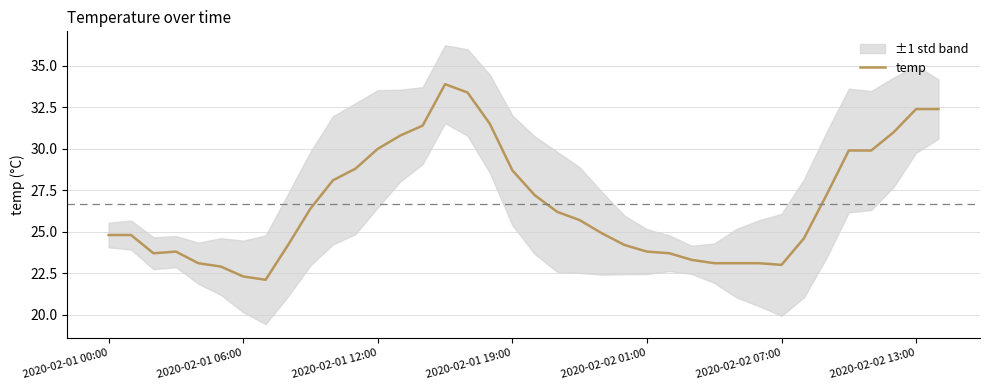

How many lines are shown in the chart?

1